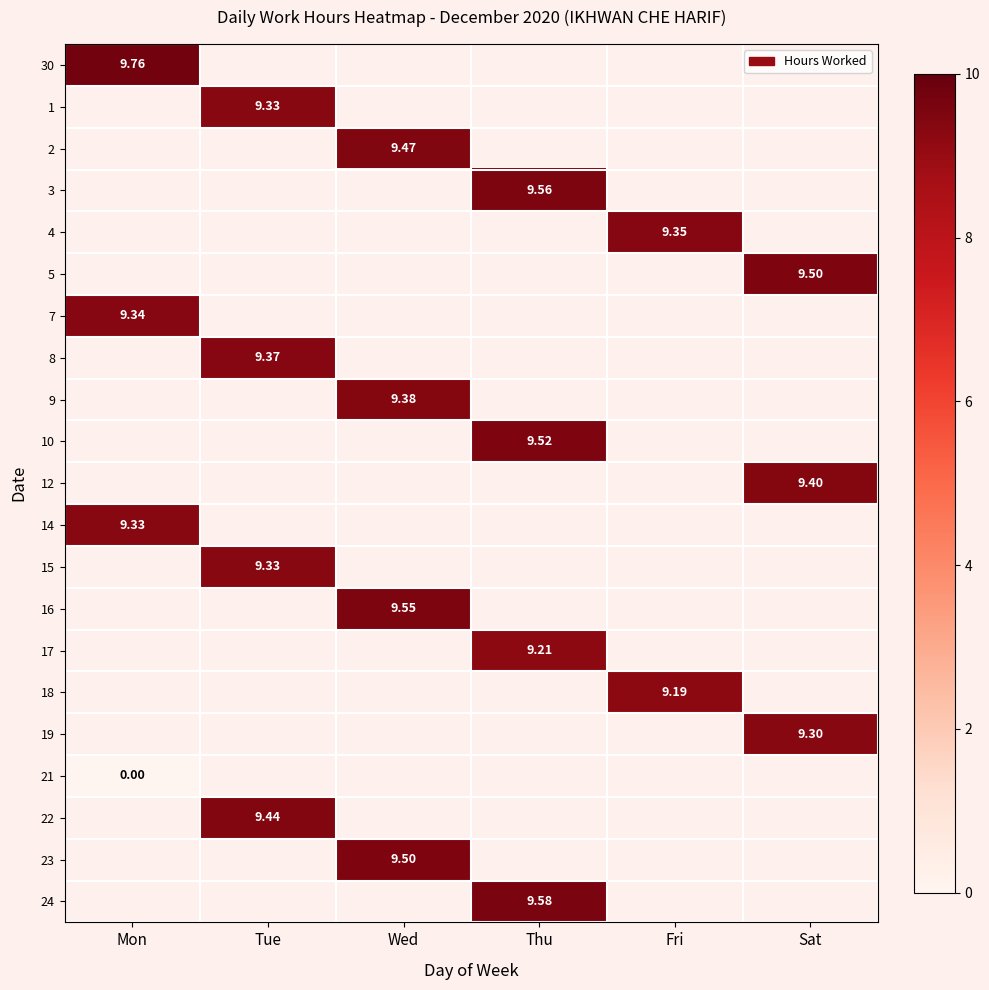

The 2 series shows 14.5 at Wed. True or false?

False